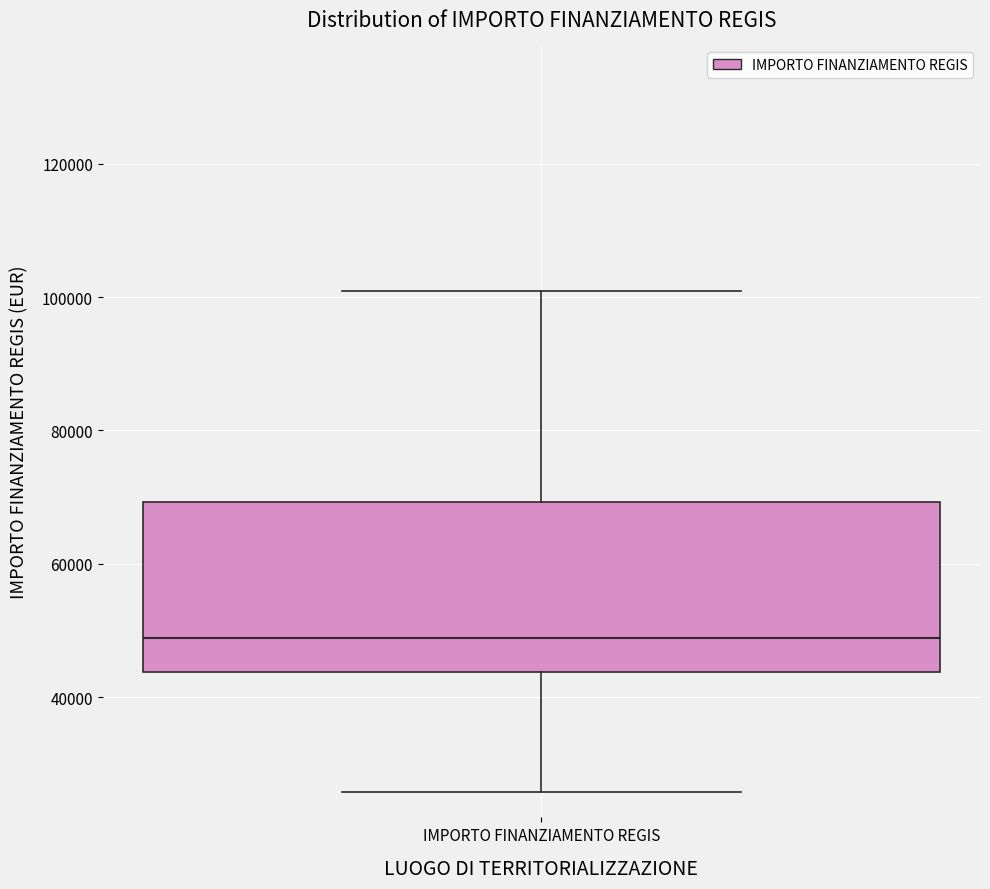

Where does the upper whisker of the box for IMPORTO FINANZIAMENTO REGIS end on the y-axis? The values are not printed on the chart, so give them approximately, as read against the axis.

100000